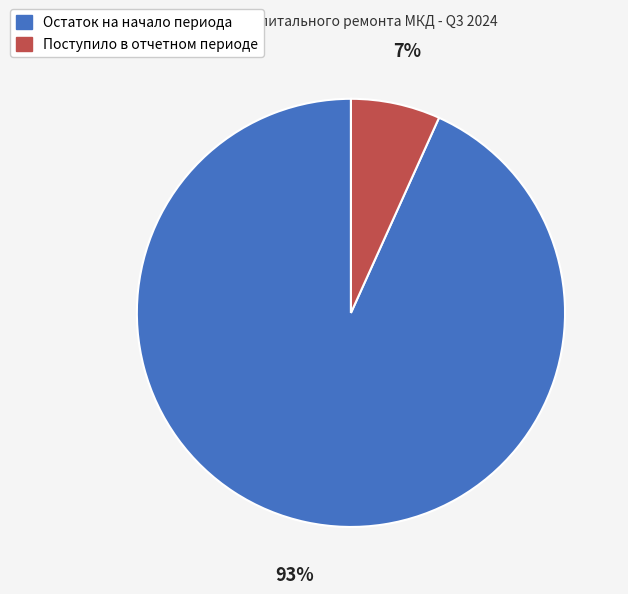

Is Поступило в отчетном периоде the majority of the pie?

No